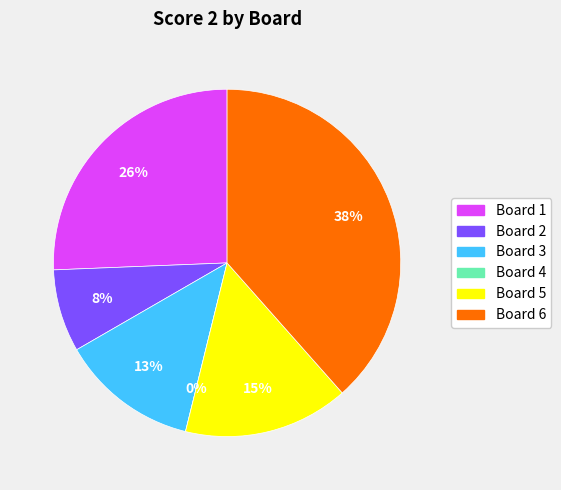

Which category has the biggest portion of the pie?

Board 6